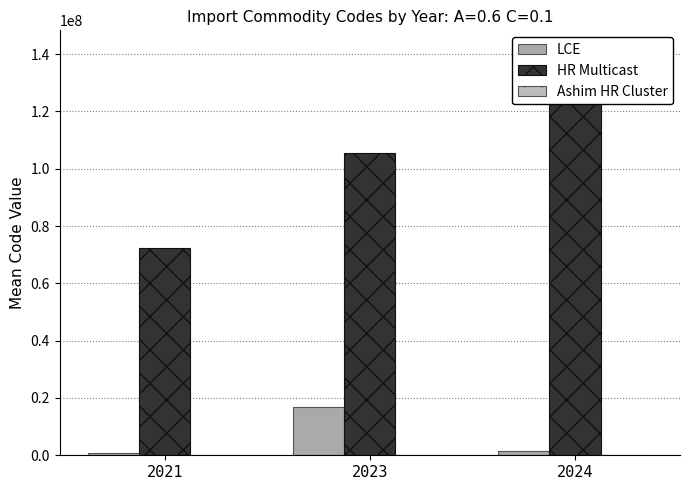

What is the sum of all HR Multicast values?

318994696.3